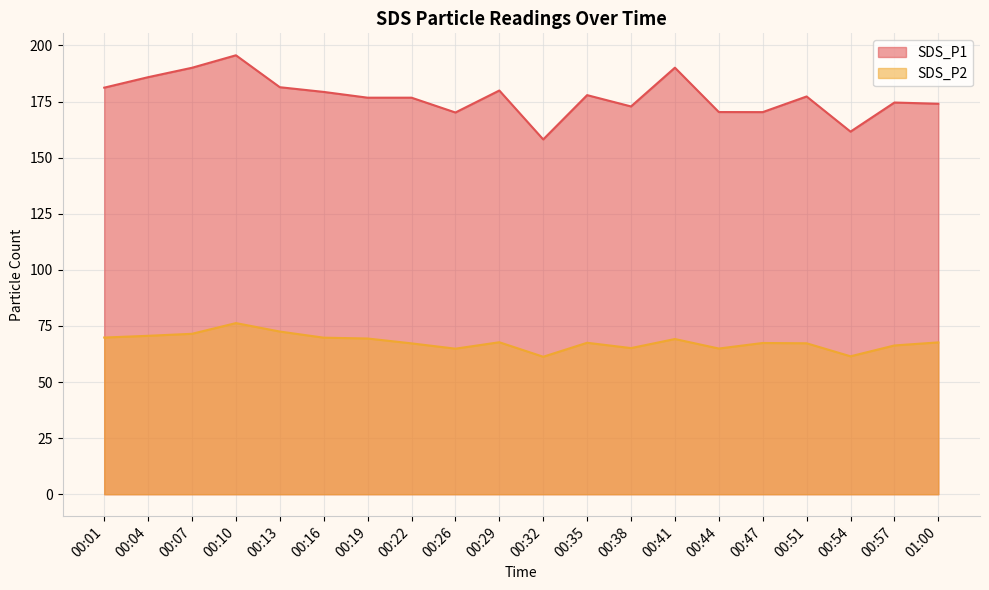

Between 00:19 and 00:22, which series saw the biggest shift?

SDS_P2